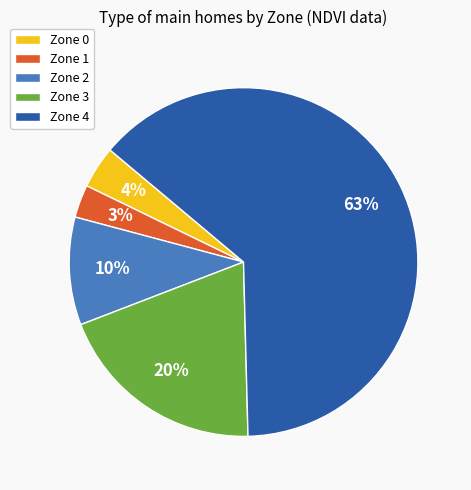

To the nearest percent, what is the difference between the largest and smallest slice percentages?

60%